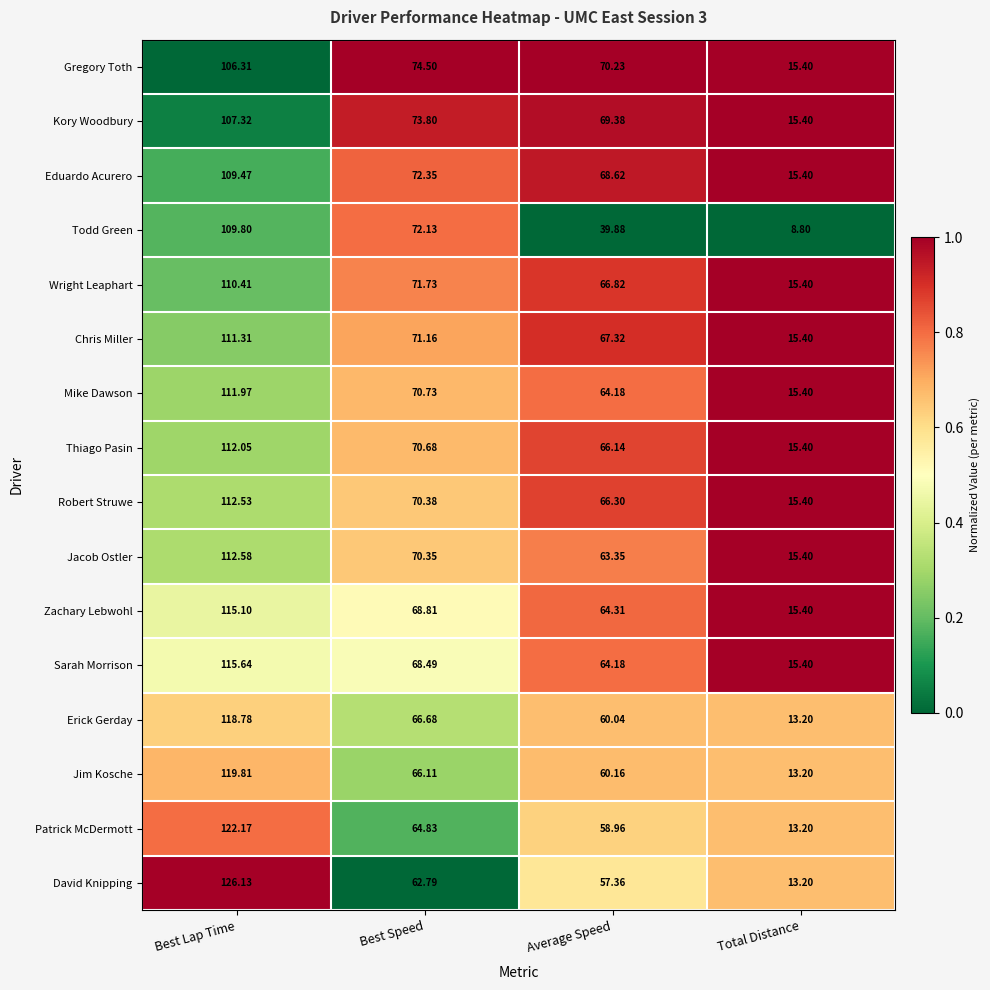

At which label is Robert Struwe closest to 63?

Average Speed